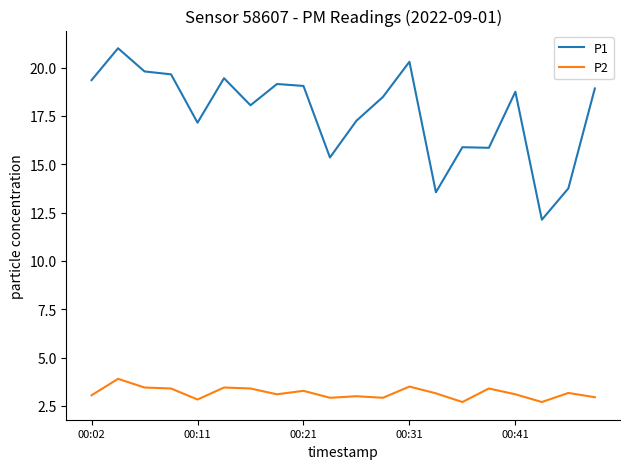

What are all the series names shown in the legend?

P1, P2